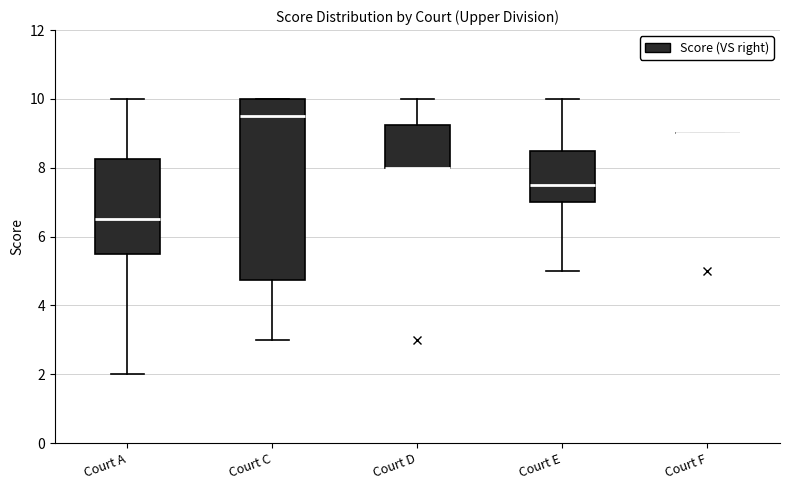

Reading left to right, read every box against the y-axis: the position of its median line, the range the box covers, and the ends of its whiskers. The values are not printed on the chart, so give them approximately, as read against the axis.

Court A: median 6.6, box 5.6 to 8.2, whiskers 2.0 to 10.0
Court C: median 9.6, box 4.8 to 10.0, whiskers 3.0 to 10.0
Court D: median 8.0 (drawn on the box's lower edge), box 8.0 to 9.2, whiskers 8.0 to 10.0
Court E: median 7.6, box 7.0 to 8.6, whiskers 5.0 to 10.0
Court F: box collapsed to a line at 9.0, whiskers 9.0 to 9.0